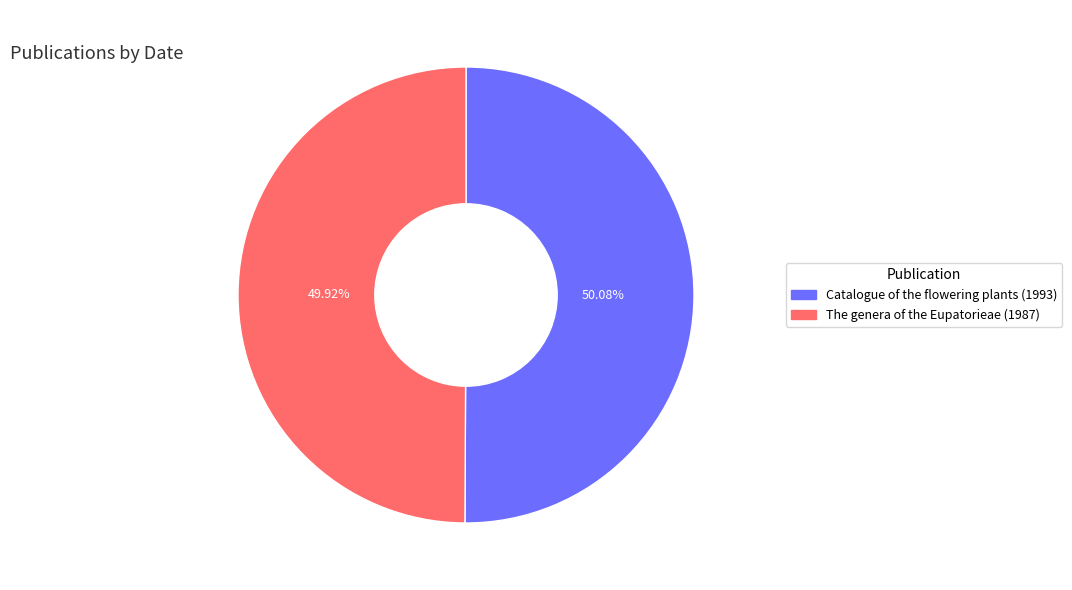

Combined, do Catalogue of the flowering plants (1993) and The genera of the Eupatorieae (1987) account for over 50%?

Yes